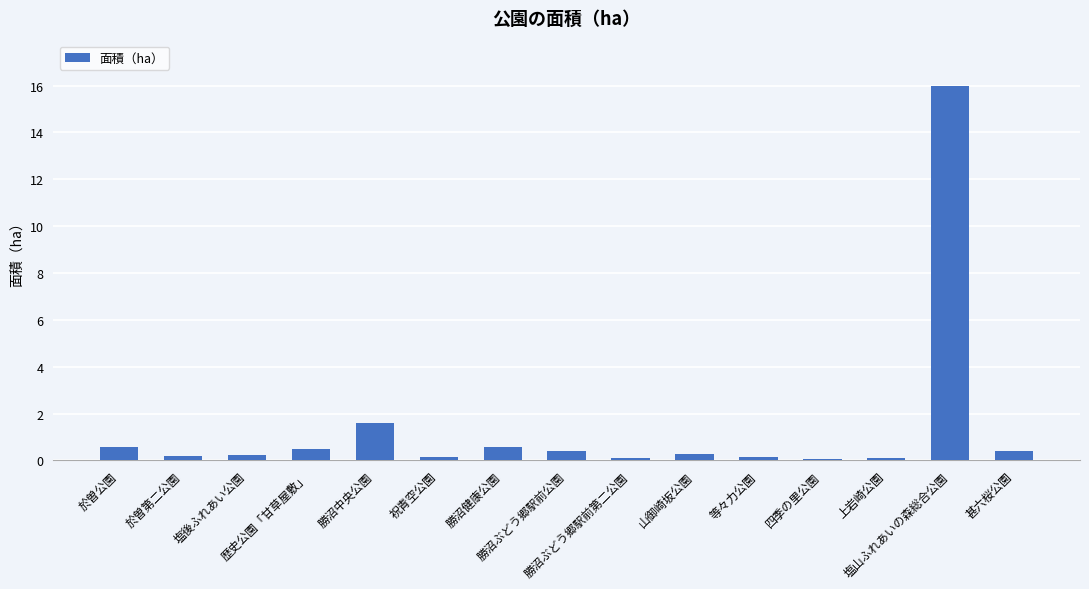

The chart shows a value of 0.1 at 四季の里公園. True or false?

True